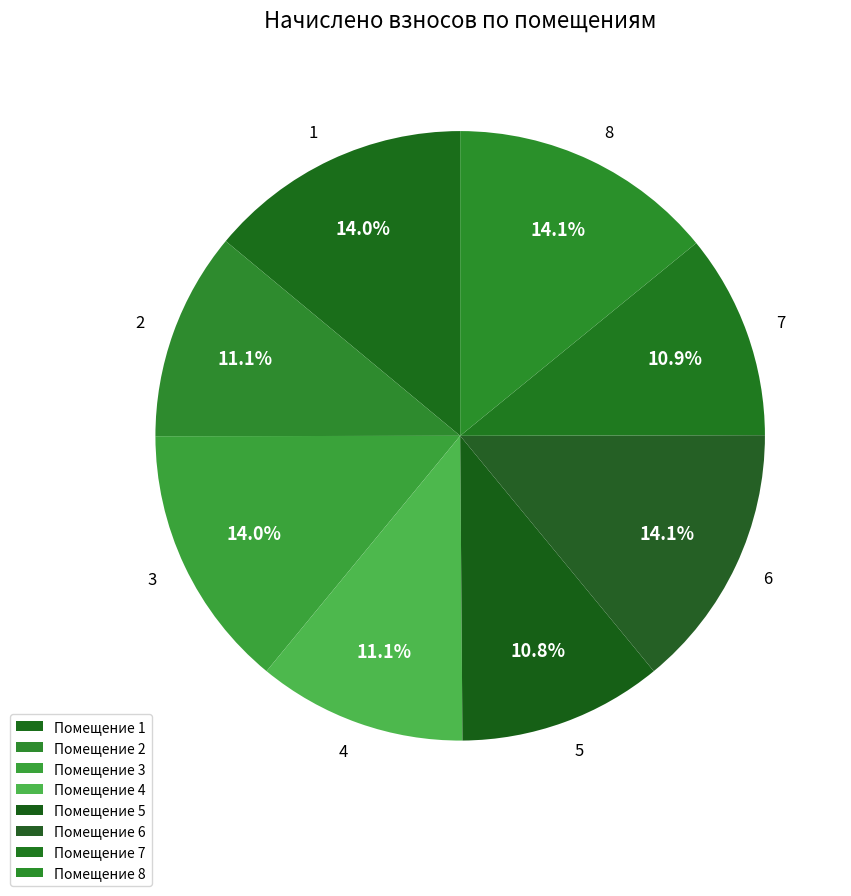

Combined, do 5 and 4 account for over 50%?

No